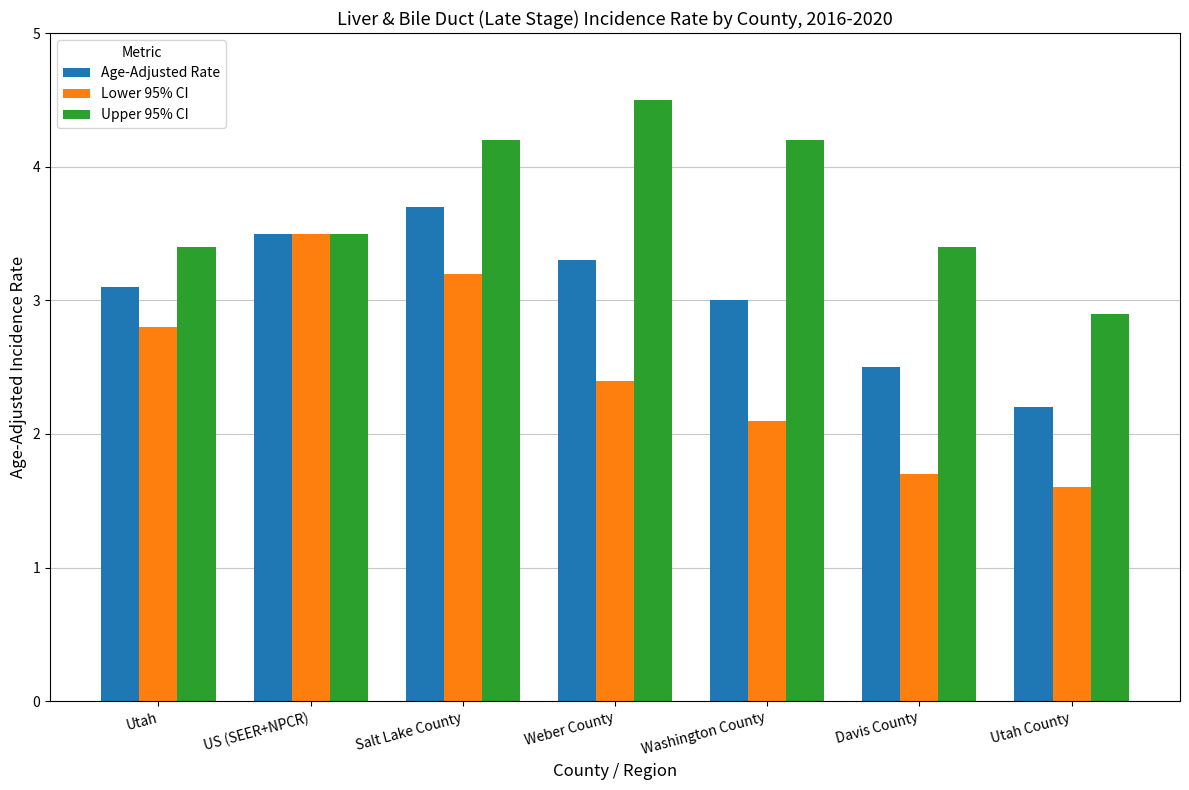

What is the sum of all Lower 95% CI values?

17.3